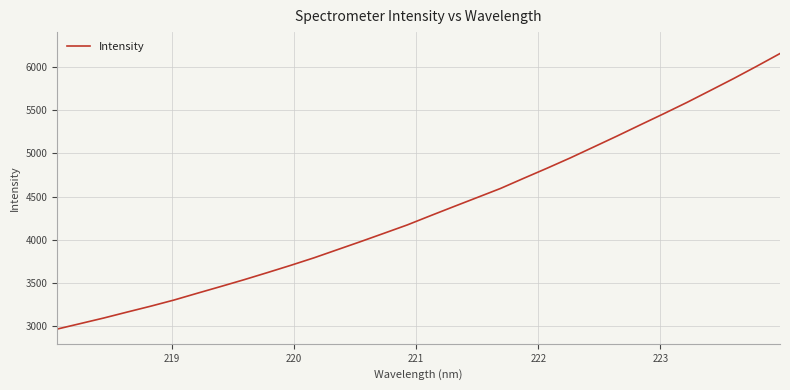

What is the greatest value displayed?

6152.6